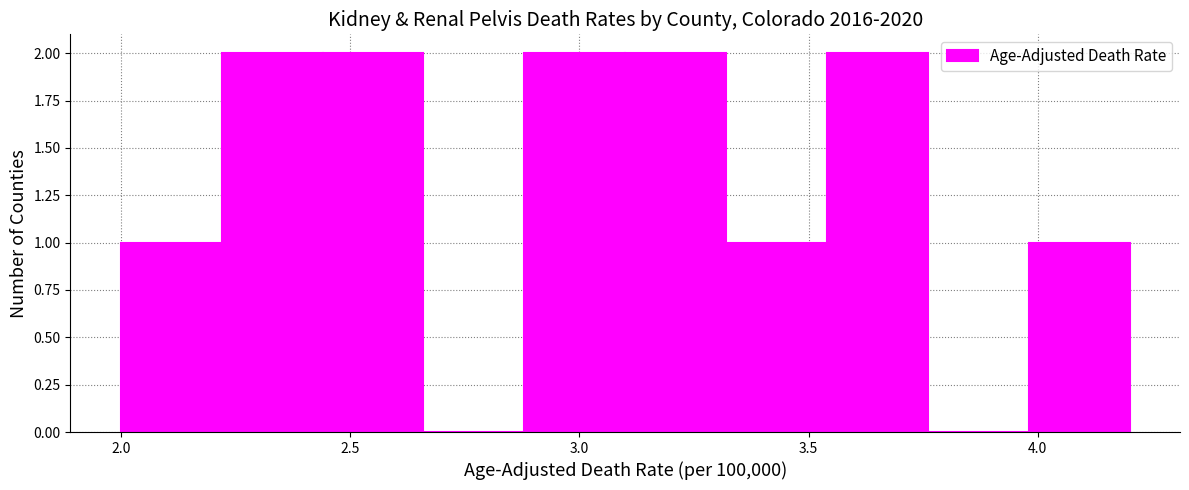

How tall is the bar that spans 3.98 to 4.20 on the x-axis? Neither the bar edges nor the heights are printed on the chart, so give them approximately, as read against the axes.

1